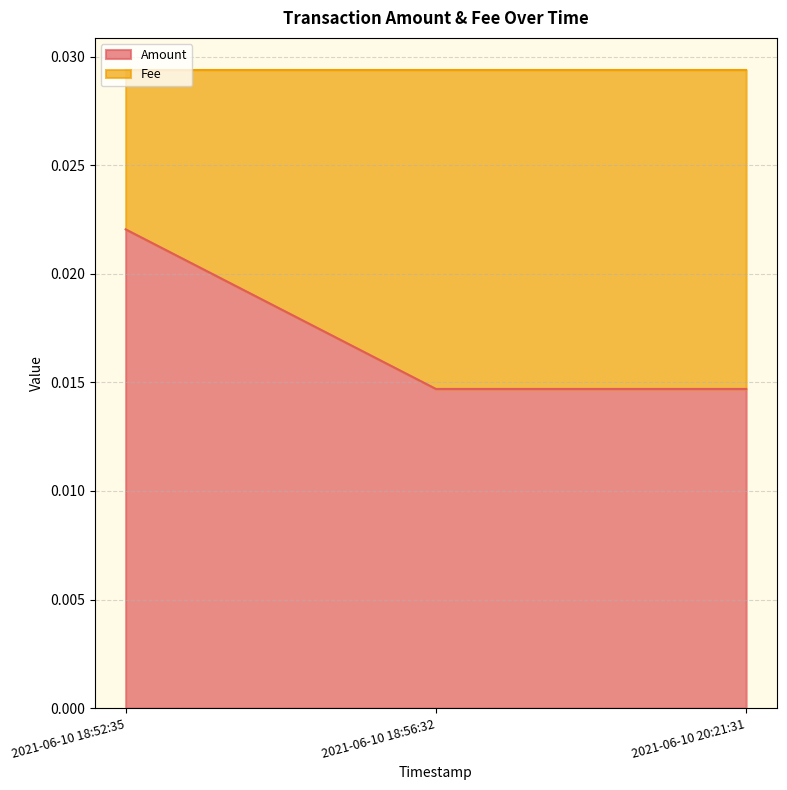

Rank the categories by value from highest to lowest.

2021-06-10 18:52:35, 2021-06-10 18:56:32, 2021-06-10 20:21:31